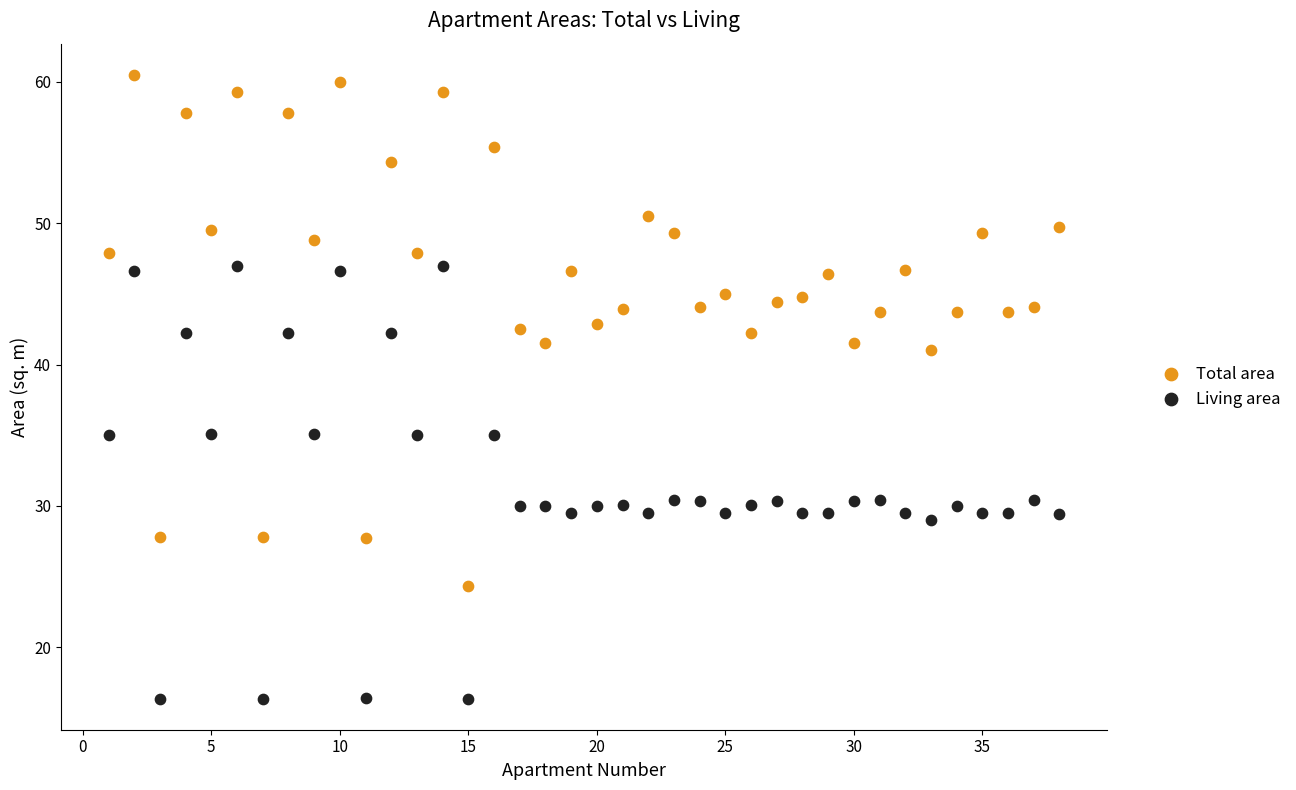

What is the X range (max minus min) for the scatter plot?

37.0